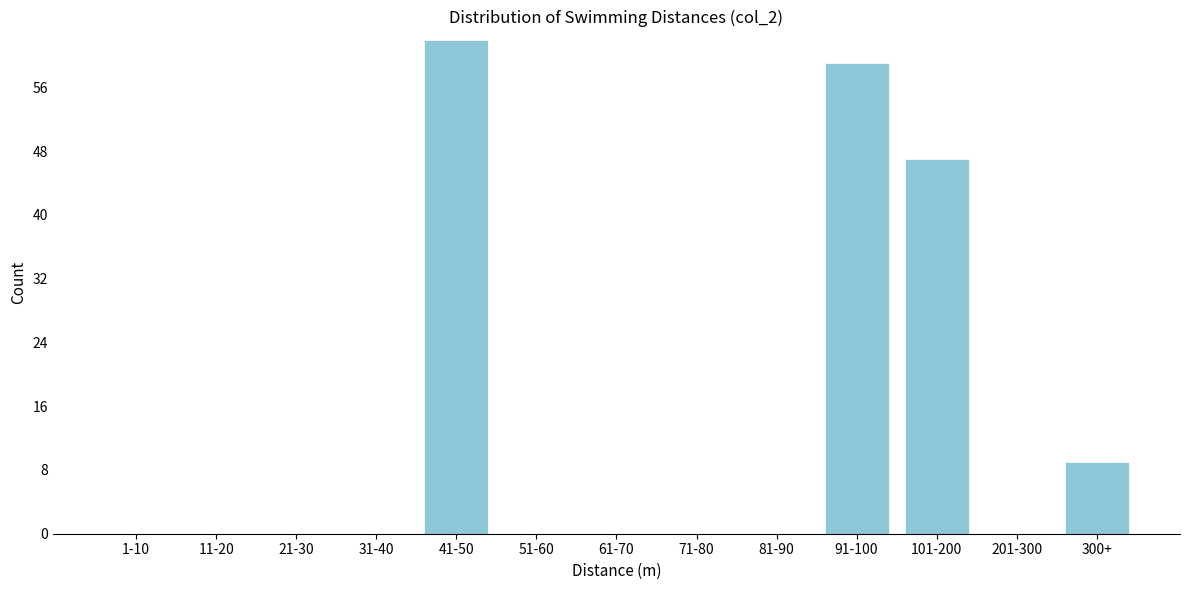

Reading right to left, transcribe all the data shown in this chart.

300+=9	201-300=0	101-200=47	91-100=59	81-90=0	71-80=0	61-70=0	51-60=0	41-50=62	31-40=0	21-30=0	11-20=0	1-10=0